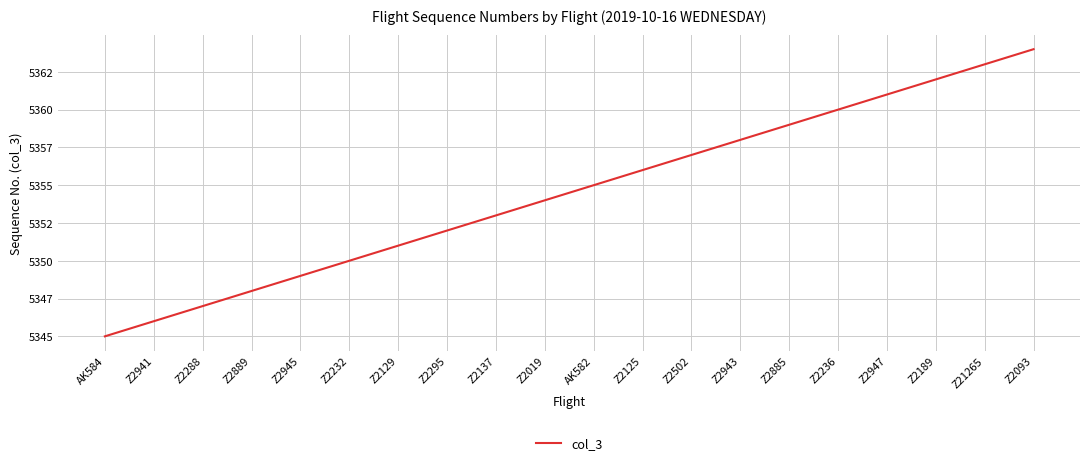

True or false: the data has more than 2 interior local peaks.

False